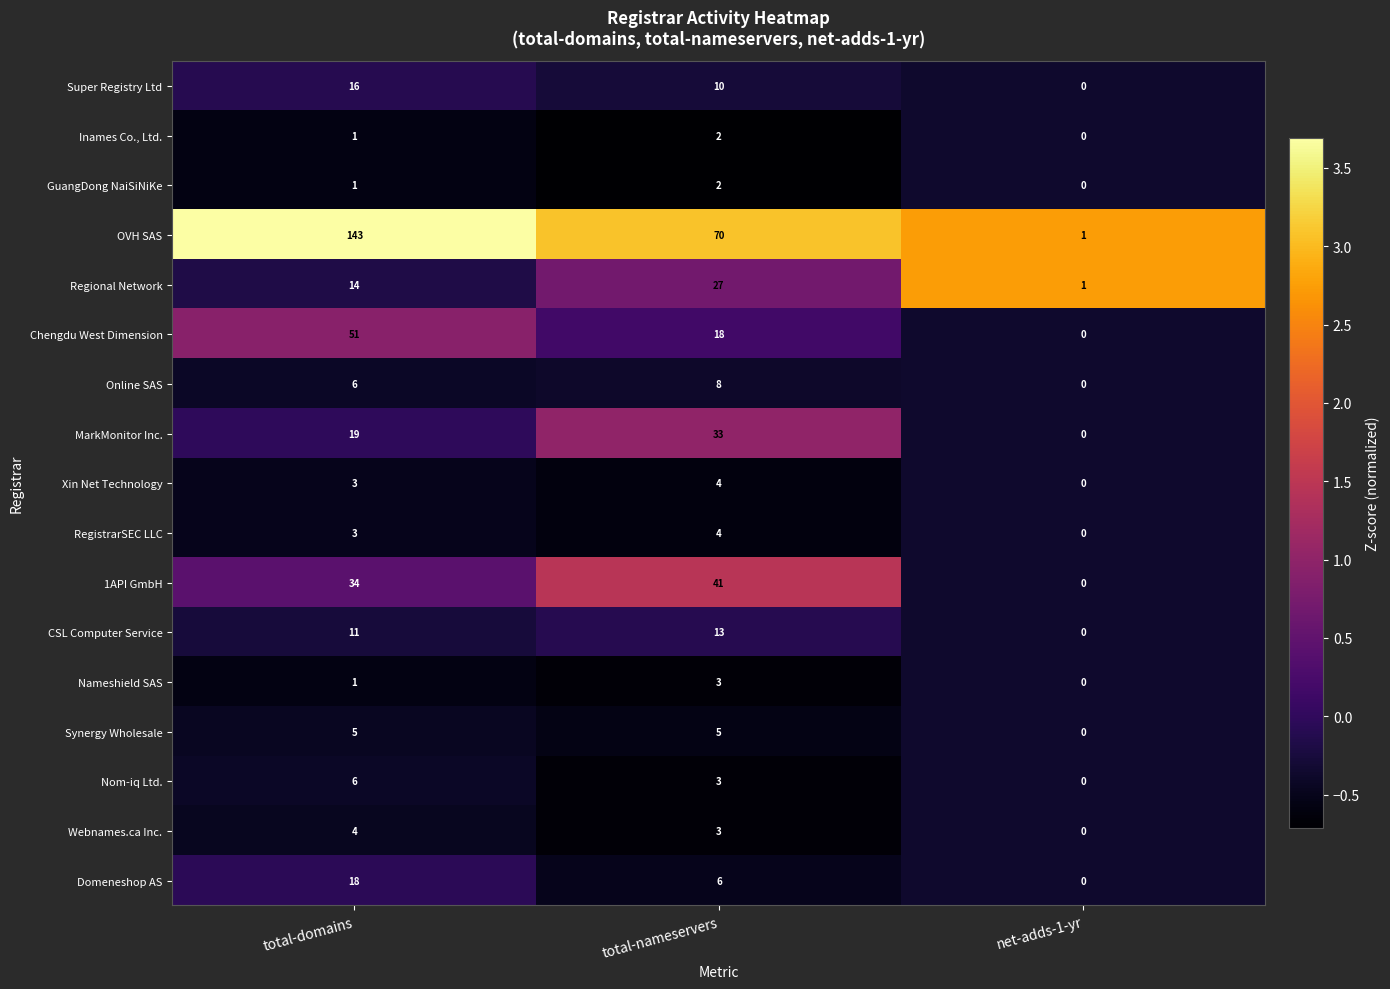

What is the spread (max minus min) of values at total-domains?

142